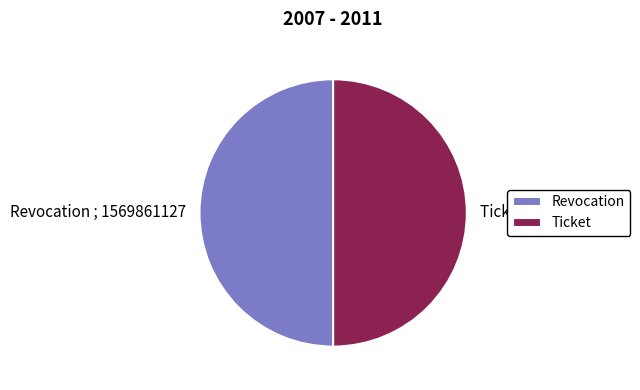

What is the ratio of the value at Ticket to the value at Revocation?

1.0